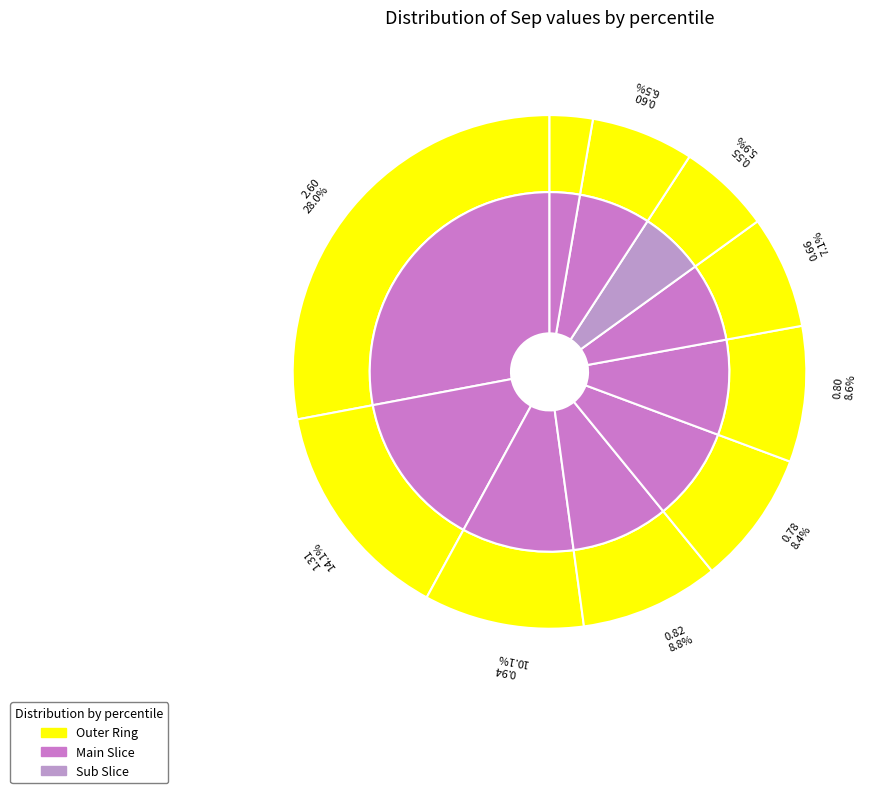

Is there a majority slice in this chart?

No